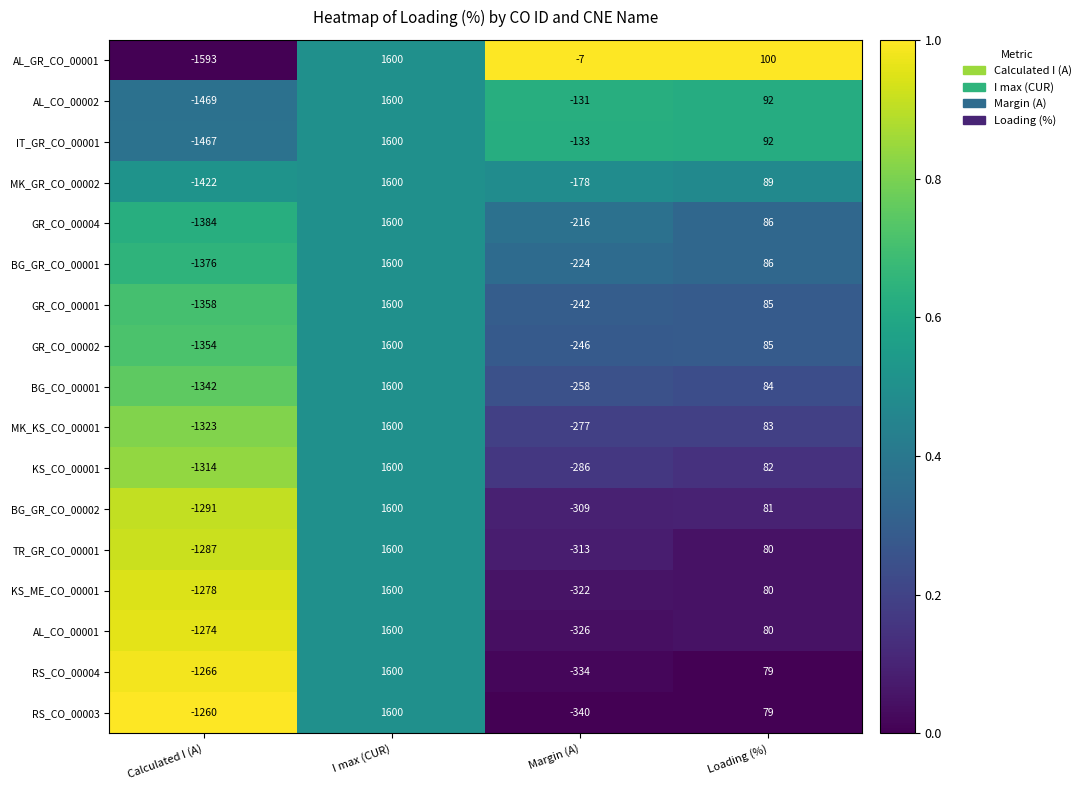

List the labels in order of AL_CO_00001 value, largest first.

I max (CUR), Loading (%), Margin (A), Calculated I (A)